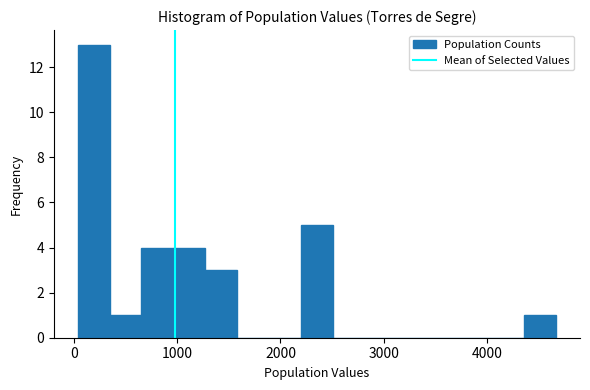

Read against the x-axis, roughly where is the centre of the tallest bar?

200